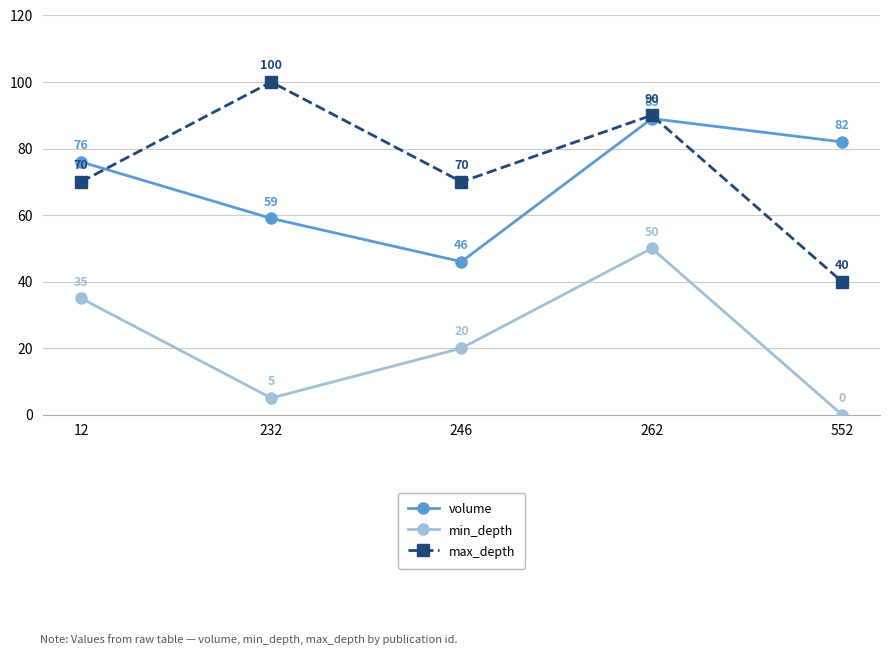

What are all the series names shown in the legend?

volume, min_depth, max_depth